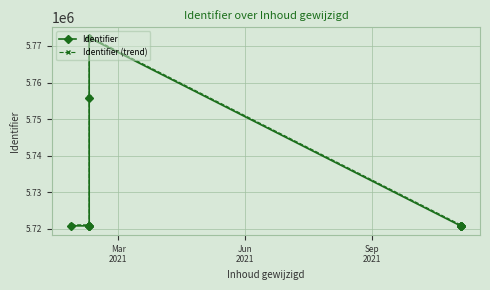

What is the sum of all Identifier values?

57294445.0